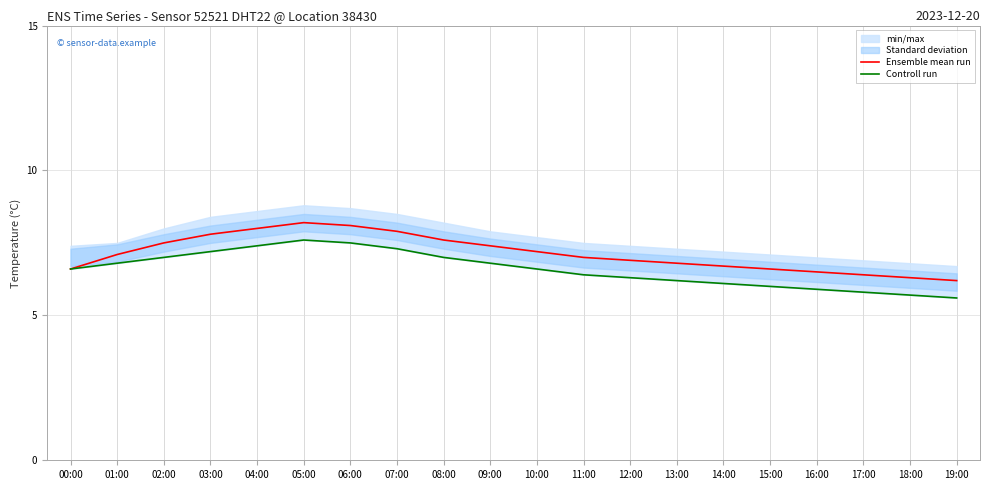

At 14:00, list the series in order from largest to smallest.

Ensemble mean run, Controll run